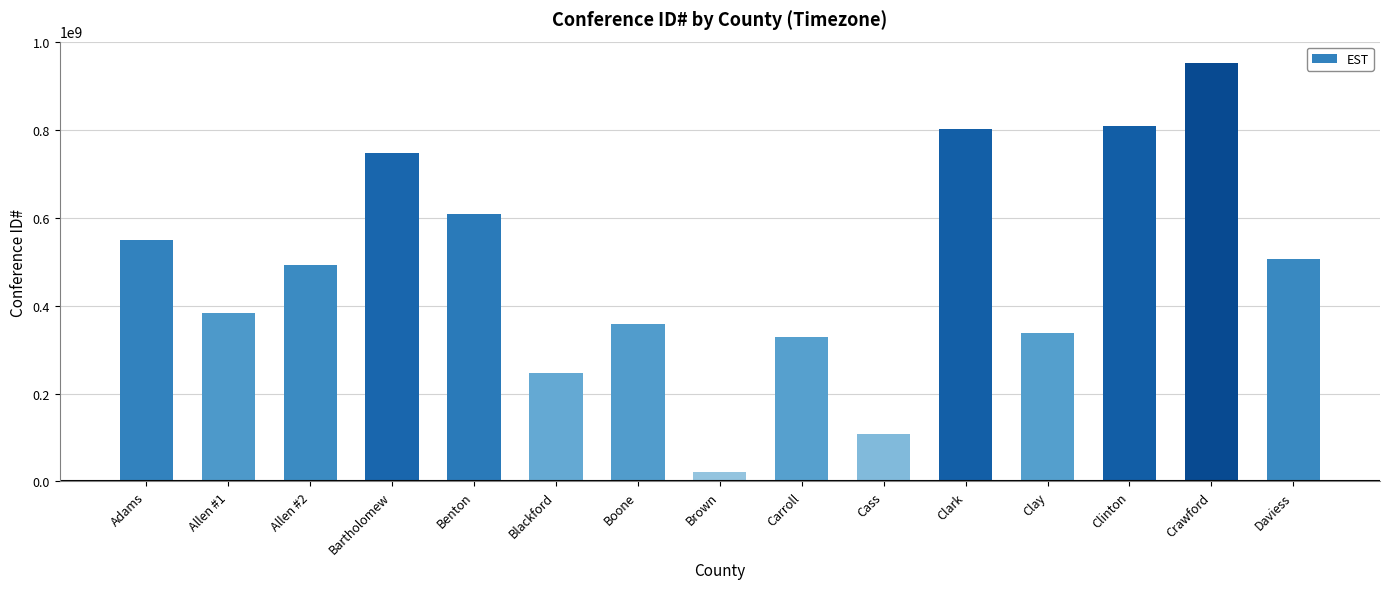

What is the average value?

484065914